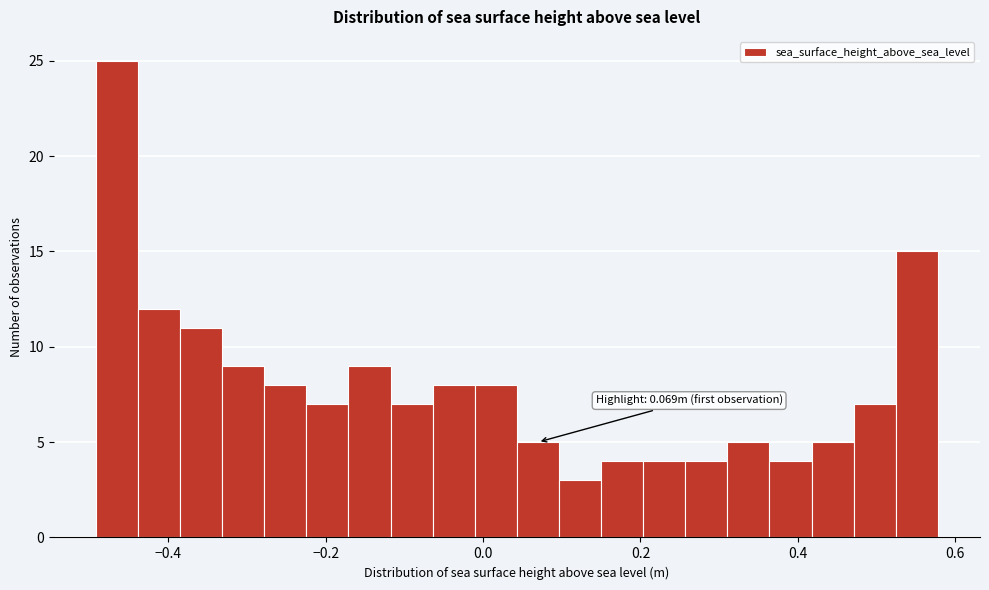

Around what value on the x-axis is the tallest bar? Give the approximate position of its centre, as read against the axis.

-0.46